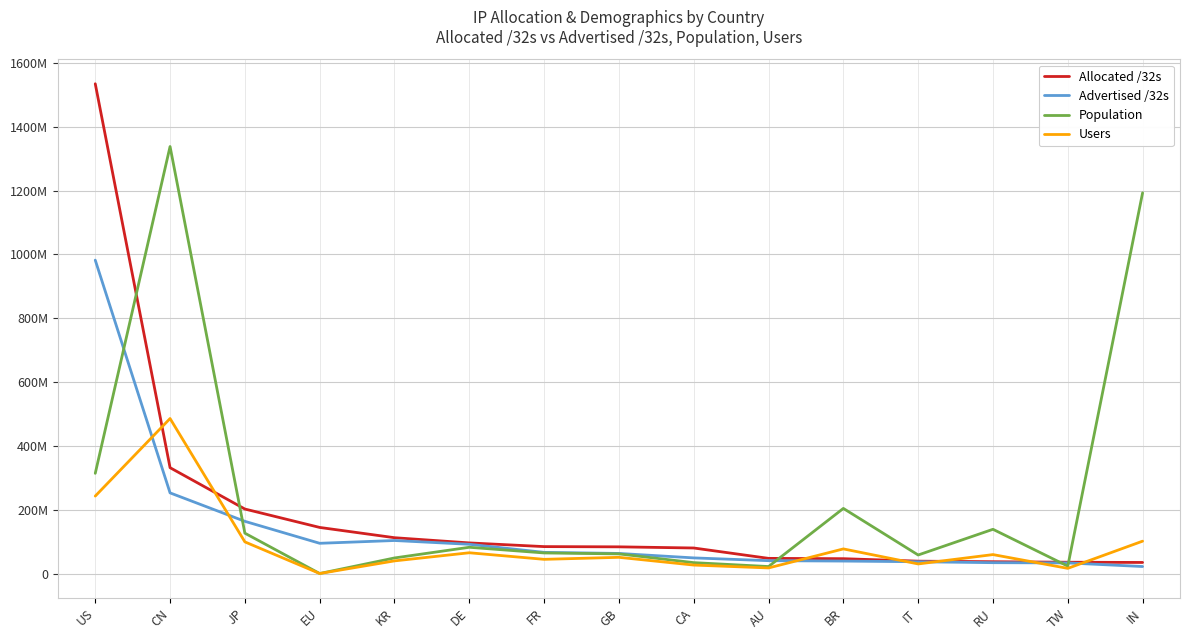

What are all the series names shown in the legend?

Allocated /32s, Advertised /32s, Population, Users